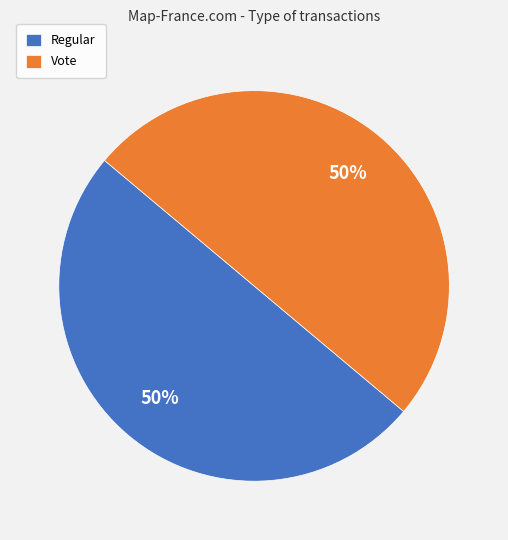

Is it true that Regular is 12% of the pie?

False